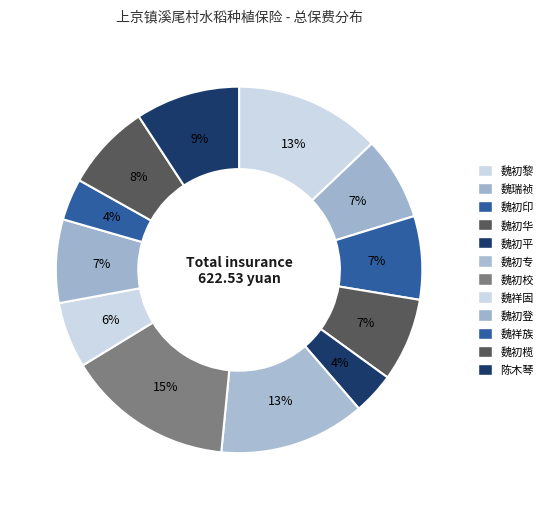

How many segments does this pie chart have?

12